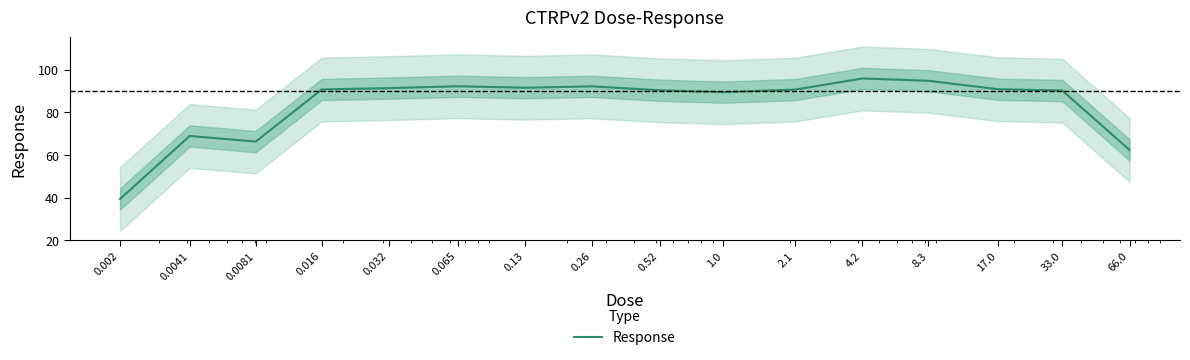

Reading left to right, extract all data points from this chart.

39.3	69.0	66.3	90.8	91.4	92.3	91.6	92.3	90.4	89.5	90.7	96.0	94.9	90.9	90.3	62.4